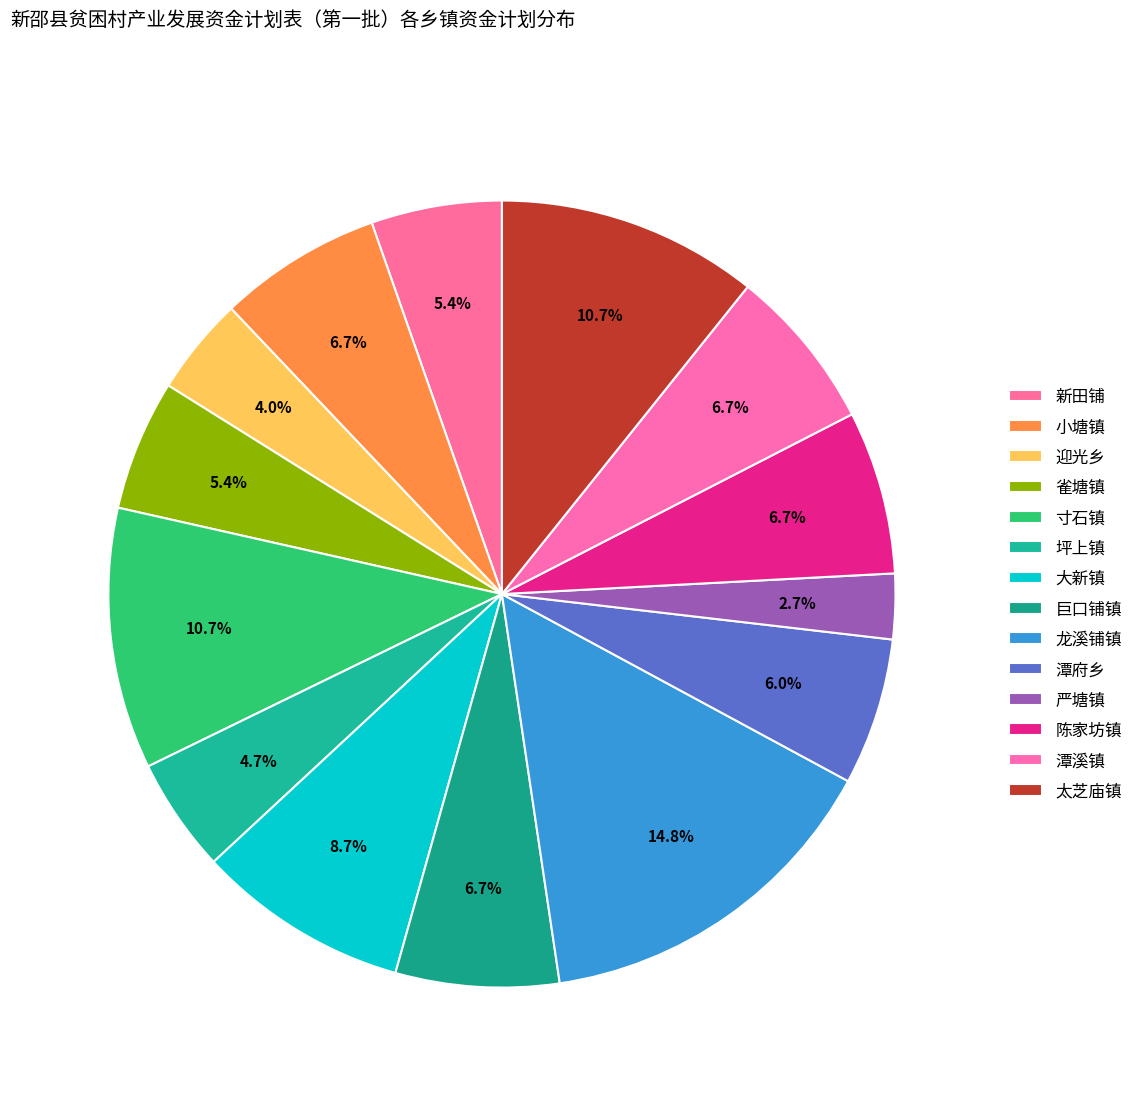

To the nearest percent, what portion does 陈家坊镇 represent?

7%